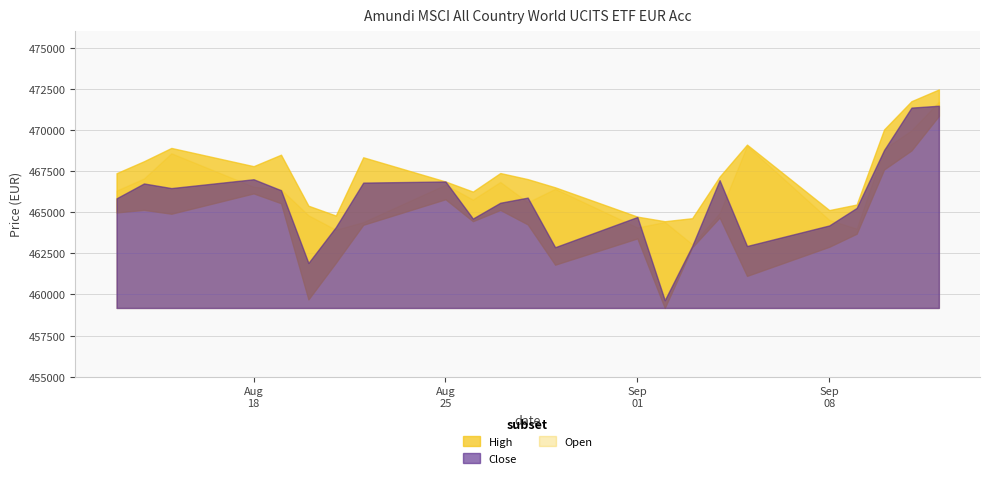

Which category has the highest value across all series?

12.09.2025